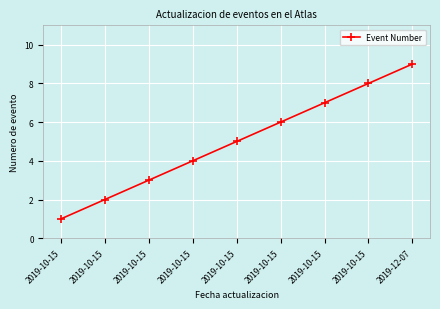

Reading left to right, list all the values displayed in this chart.

2019-10-15=1	2019-10-15=2	2019-10-15=3	2019-10-15=4	2019-10-15=5	2019-10-15=6	2019-10-15=7	2019-10-15=8	2019-12-07=9